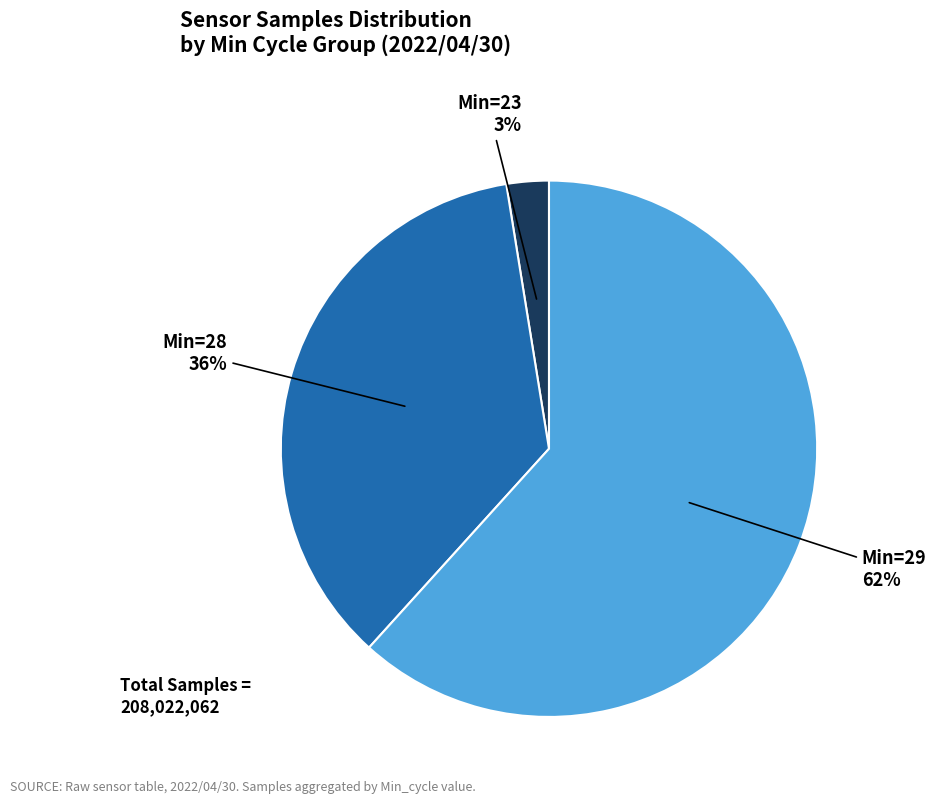

To the nearest percent, what portion does Min=28 represent?

36%